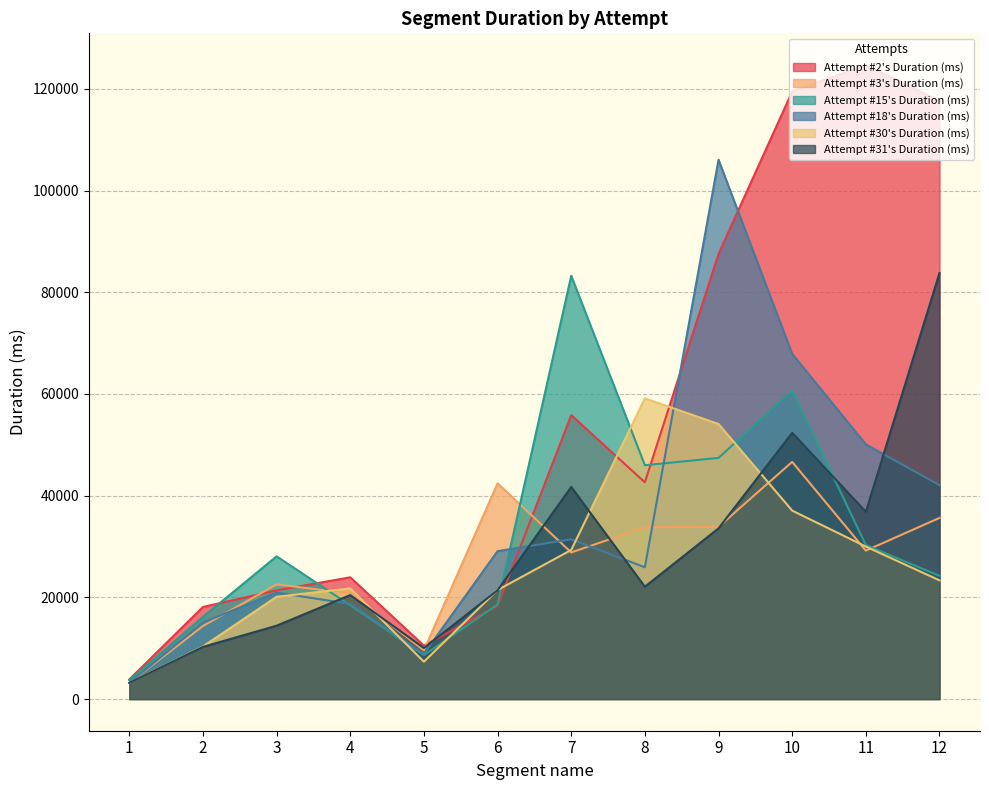

Reading left to right, what are all the values shown in this chart?

Attempt #2's Duration (ms): 3845	18106	21375	23939	10500	18340	55828	42626	87547	119482	124696	117638
Attempt #3's Duration (ms): 3176	14373	22547	20767	9576	42422	28827	33782	33873	46639	29186	35623
Attempt #15's Duration (ms): 3691	16154	28061	18438	8644	18590	83246	45985	47424	60642	30289	24224
Attempt #18's Duration (ms): 3174	15042	20938	18705	8882	29086	31418	25907	106060	67876	50094	42064
Attempt #30's Duration (ms): 3189	10338	20110	21755	7338	21437	29313	59133	54089	37056	29984	23343
Attempt #31's Duration (ms): 3188	10253	14424	20445	10031	21381	41715	22093	33563	52355	36821	83794